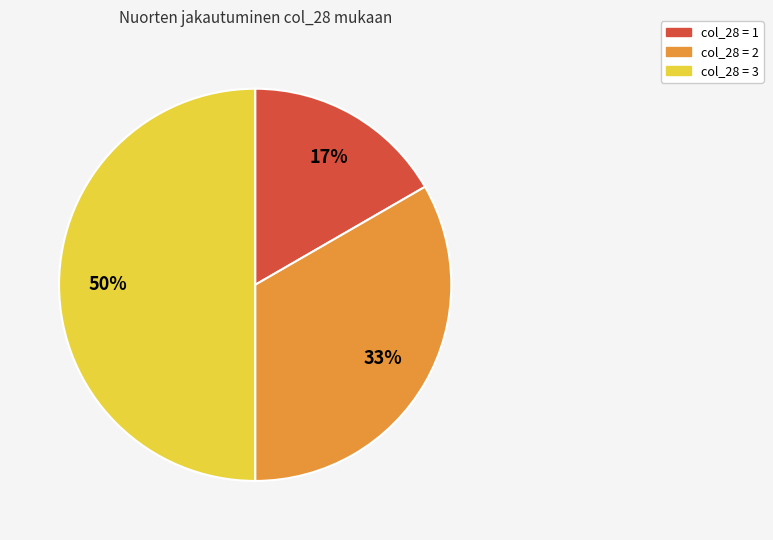

Which has a higher value, col_28 = 1 or col_28 = 3?

col_28 = 3